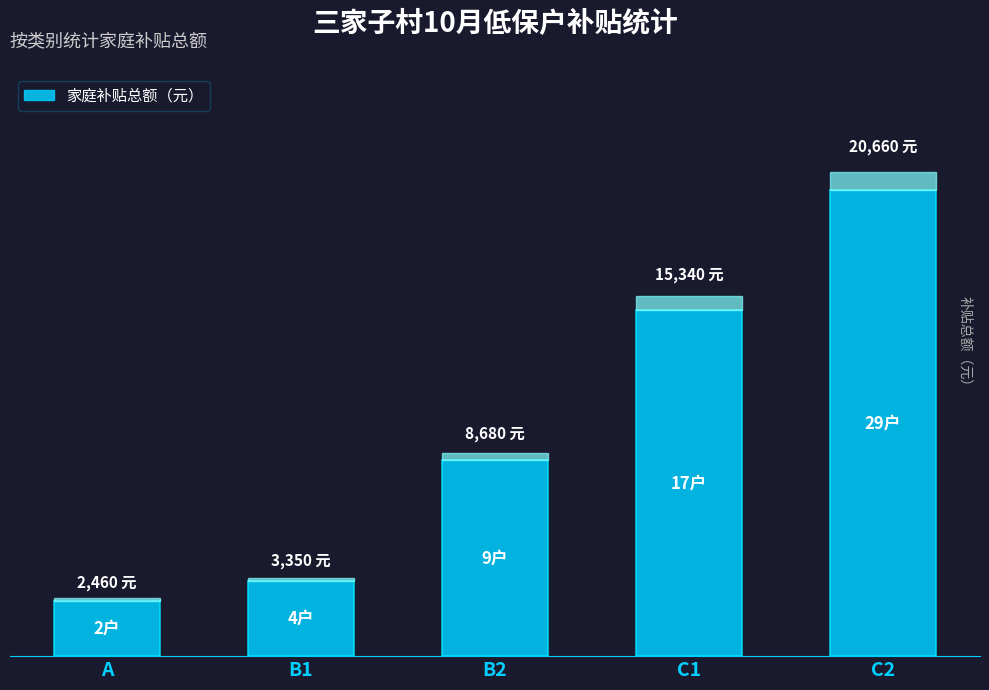

True or false: the data shows 36731 at C2.

False